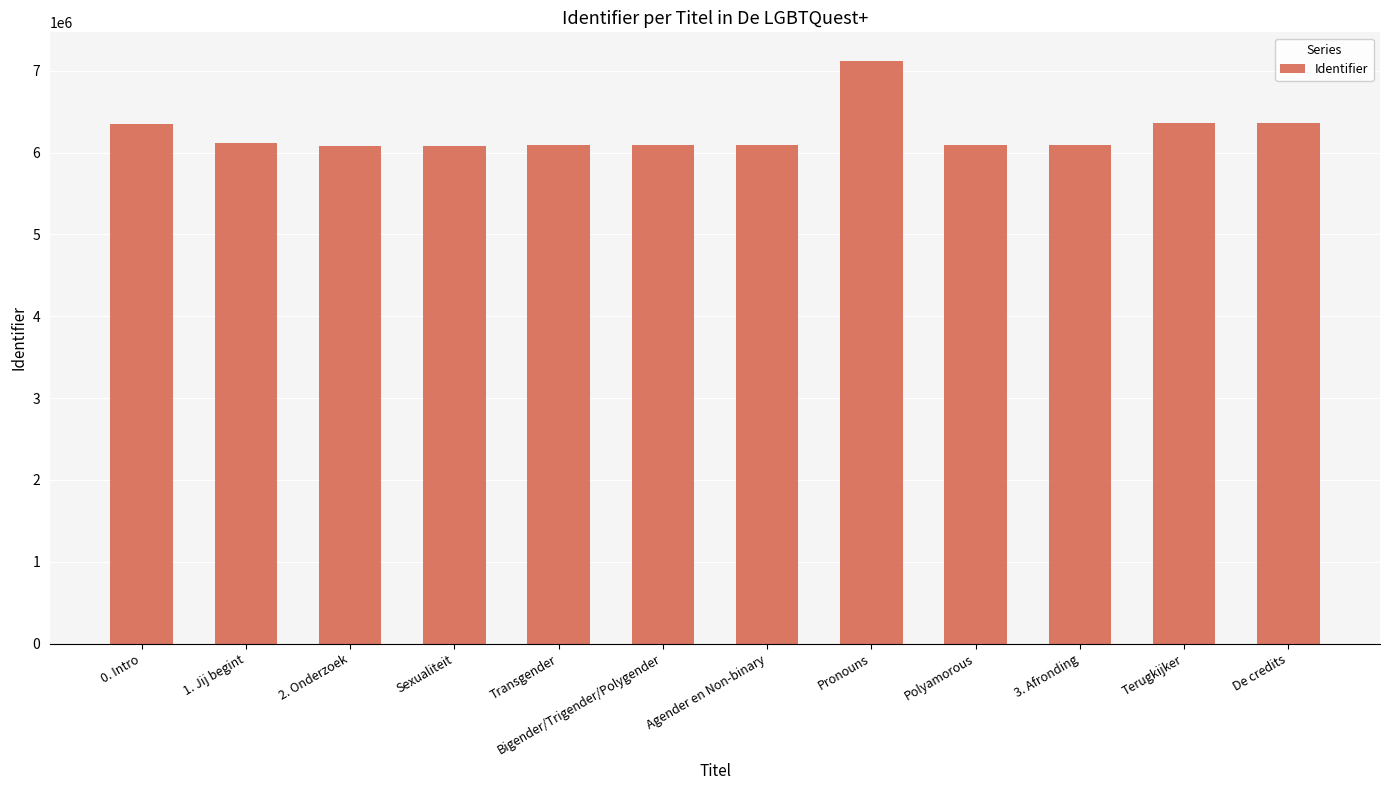

The chart shows a value of 9980853 at 0. Intro. True or false?

False